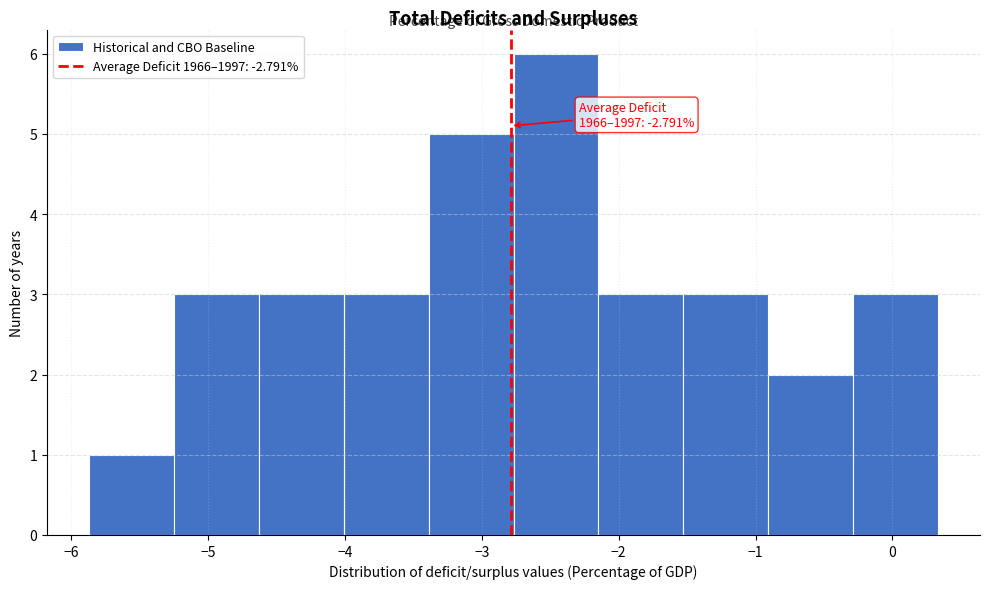

Over which range of the x-axis is the bar tallest?

-2.8 to -2.1